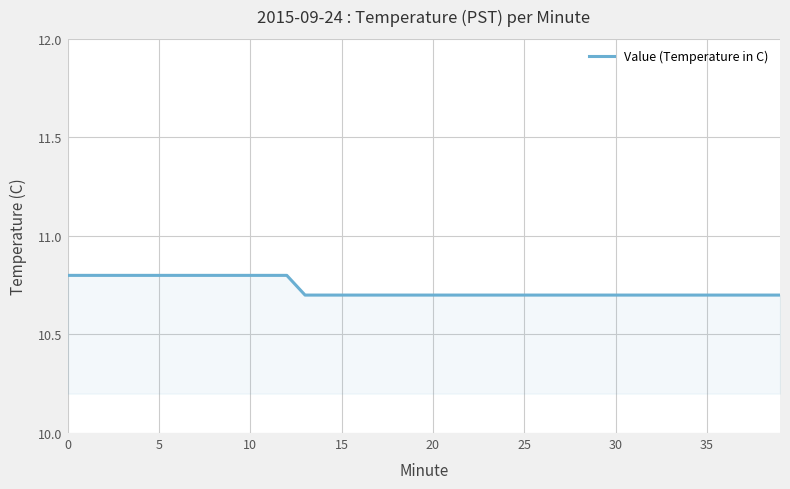

What is the greatest value displayed?

10.8